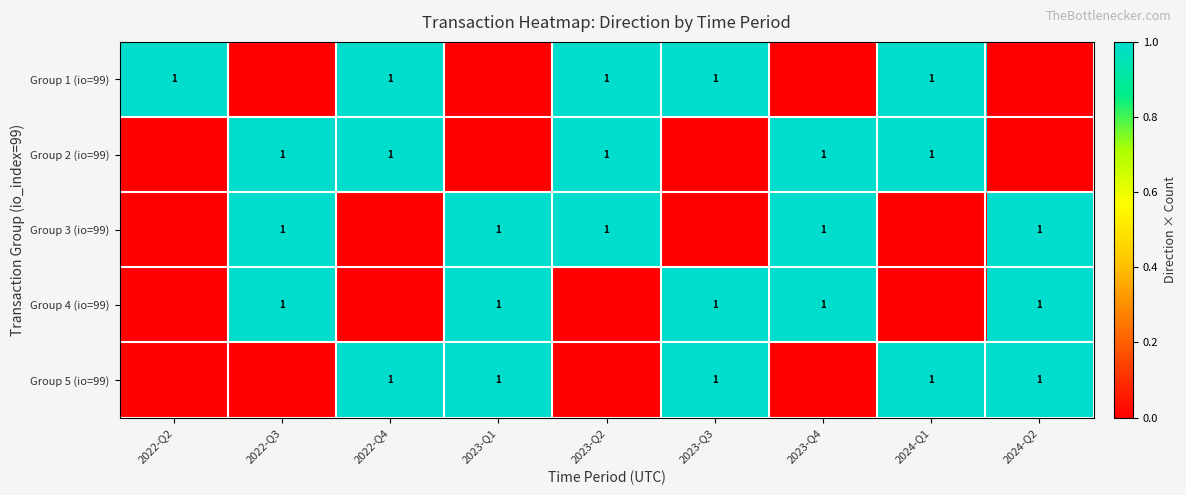

At which category does the chart reach its peak across all series?

2022-Q2